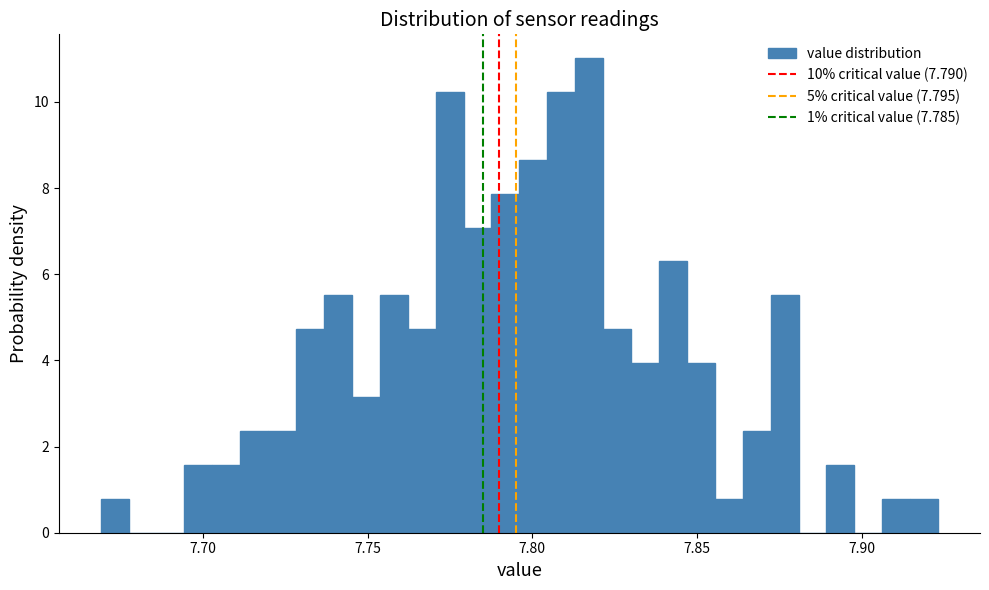

Around what value on the x-axis is the tallest bar? Give the approximate position of its centre, as read against the axis.

7.815